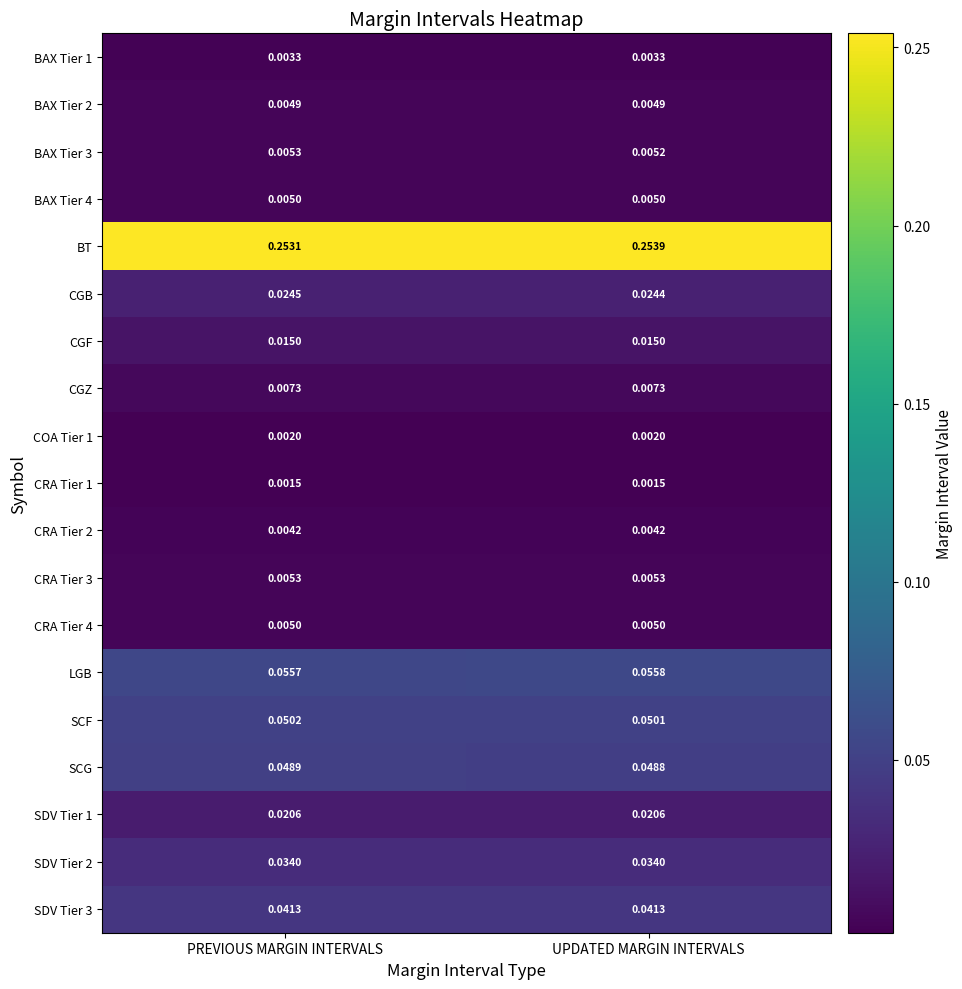

Which series has the largest range (max minus min)?

BT